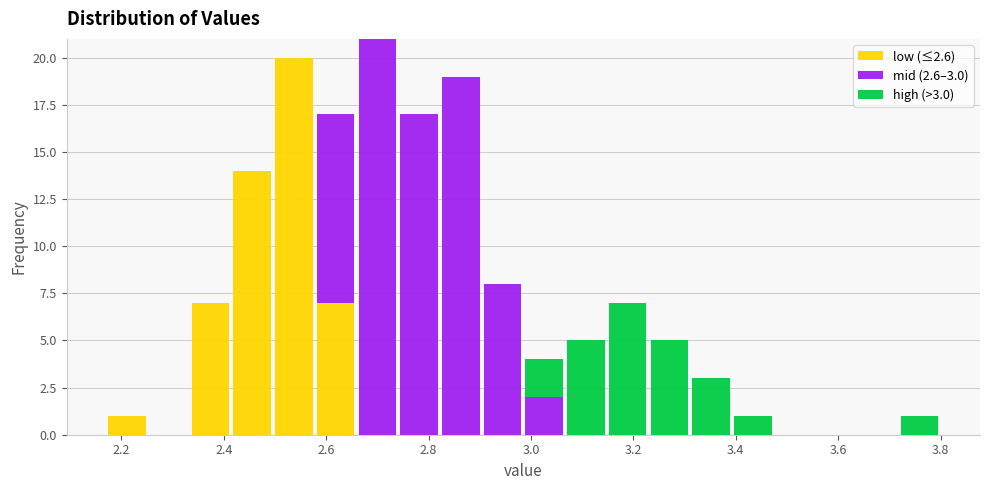

Which range on the x-axis has the tallest stacked bar (by total height)?

2.66 to 2.74